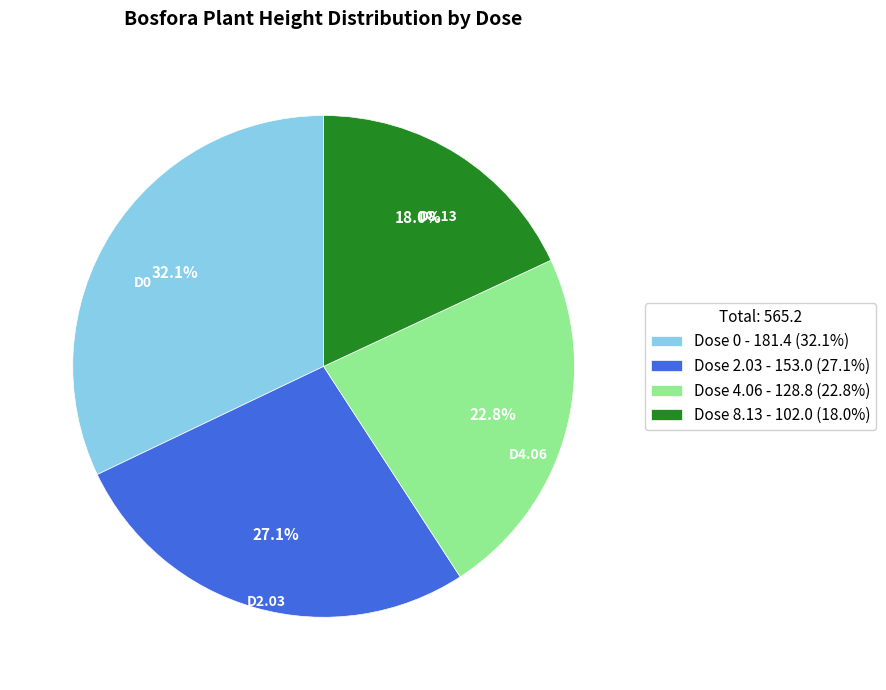

True or false: Dose 0 accounts for 32% of the total.

True